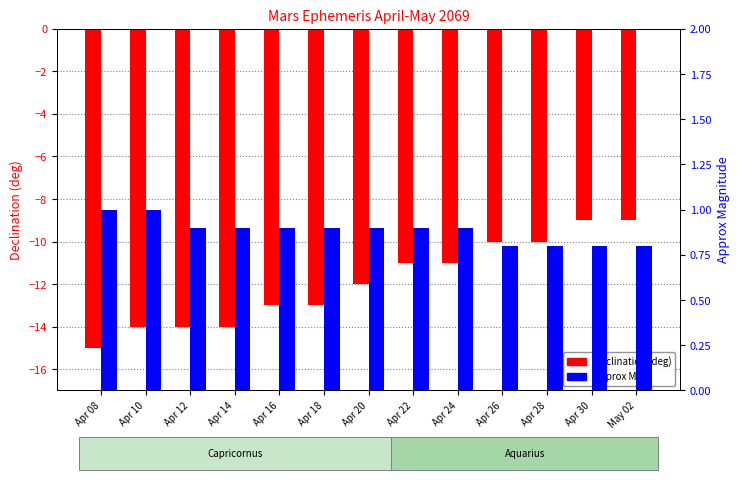

How many data points in Declination (deg) are above -12?

6